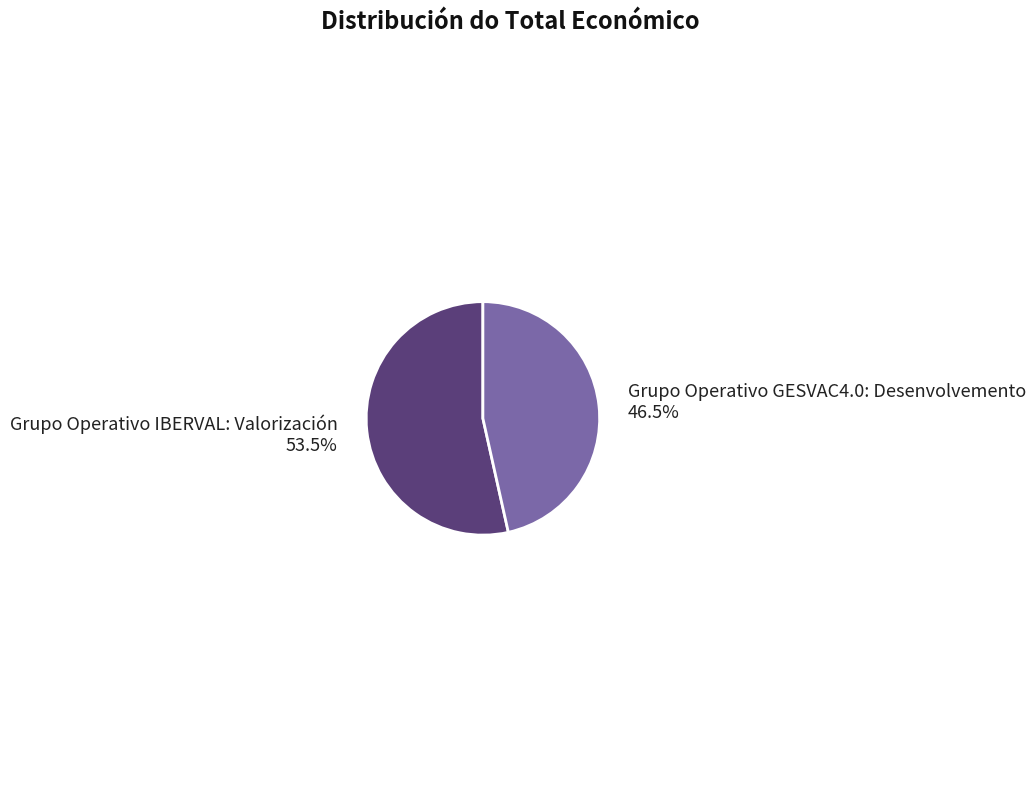

How many segments does this pie chart have?

2